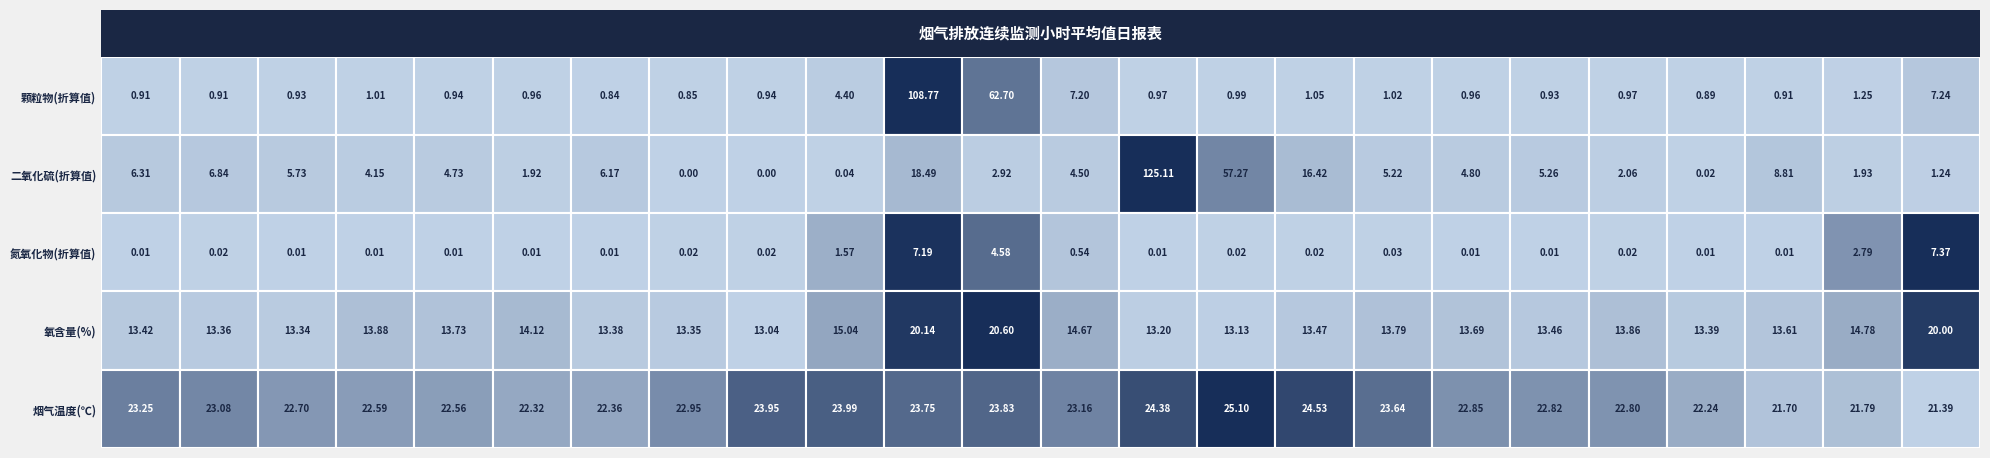

Rank the series by their maximum value, from highest to lowest.

二氧化硫(折算值), 颗粒物(折算值), 烟气温度(℃), 氧含量(%), 氮氧化物(折算值)